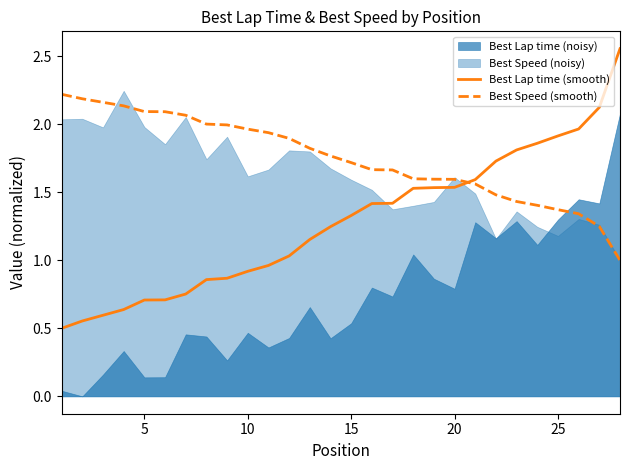

What is the minimum value for Best Lap time (smooth)?

0.5